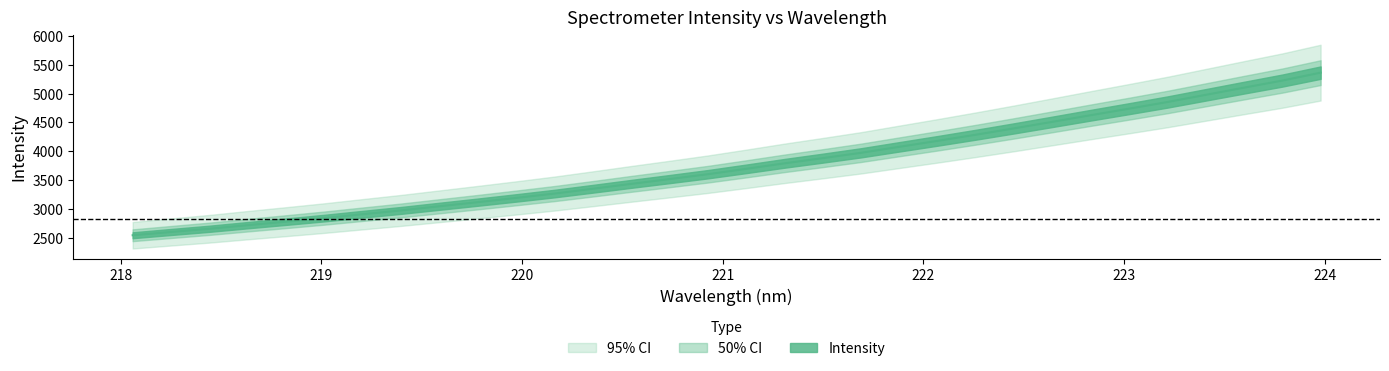

What is the value of the 18th point from the left?

3792.6